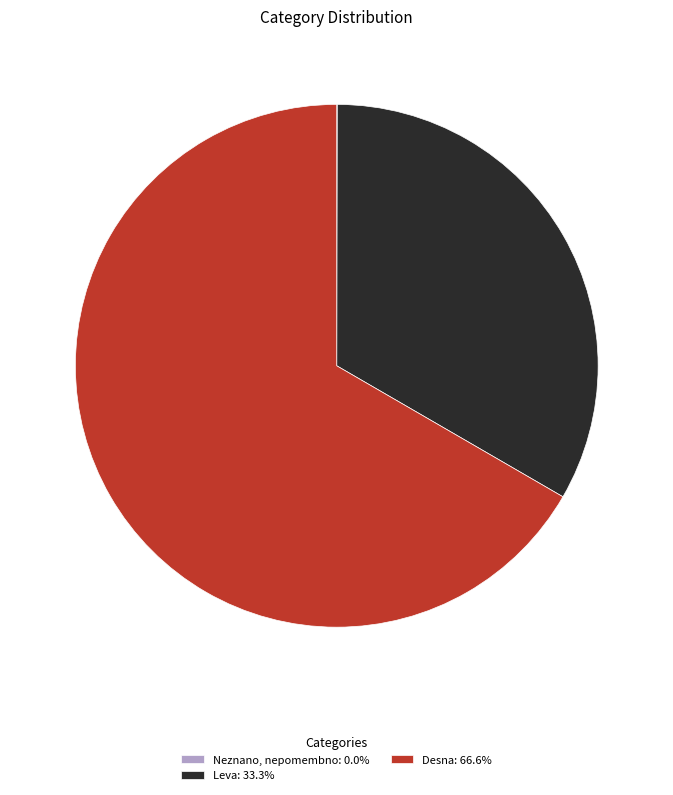

Is there a majority slice in this chart?

Yes